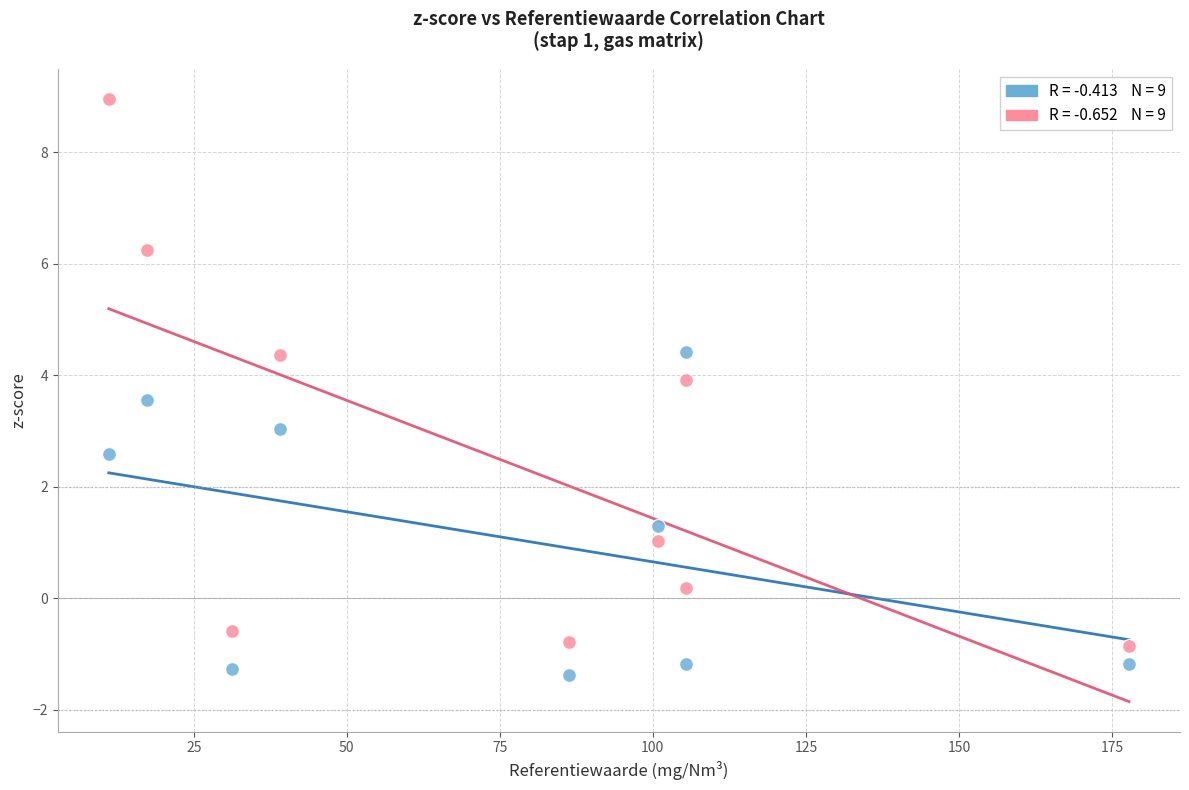

Across all data points, what is the range of Y values (max minus min)?

10.3